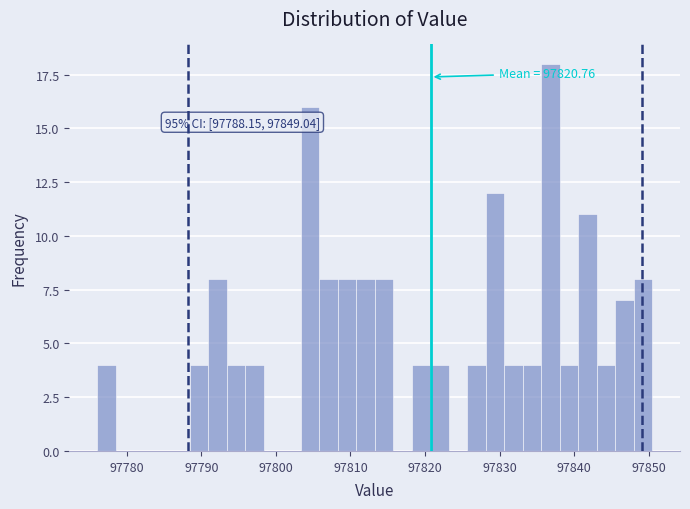

Around what value on the x-axis is the tallest bar? Give the approximate position of its centre, as read against the axis.

97837